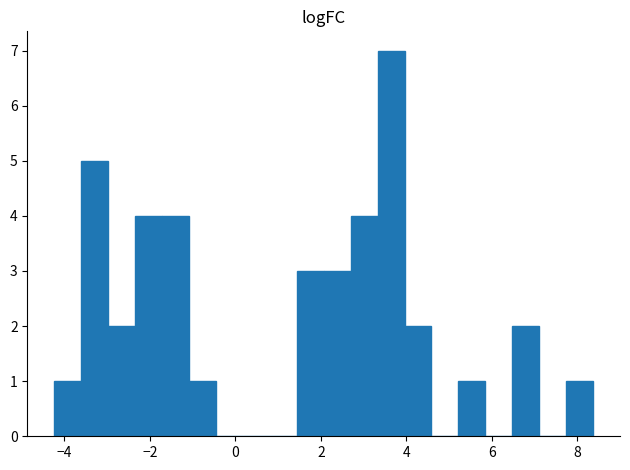

Read against the x-axis, roughly where is the centre of the tallest bar?

3.6